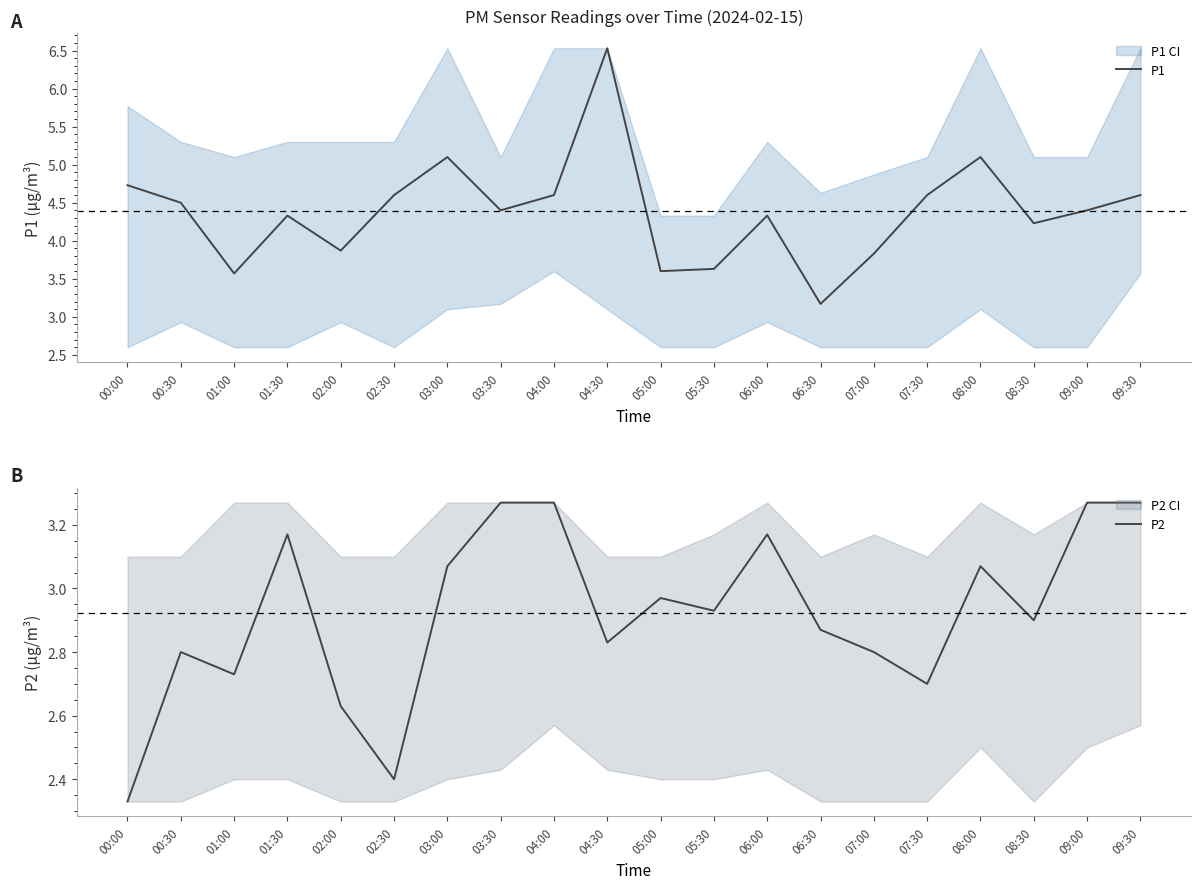

At which category is the sum across all series the highest?

04:30